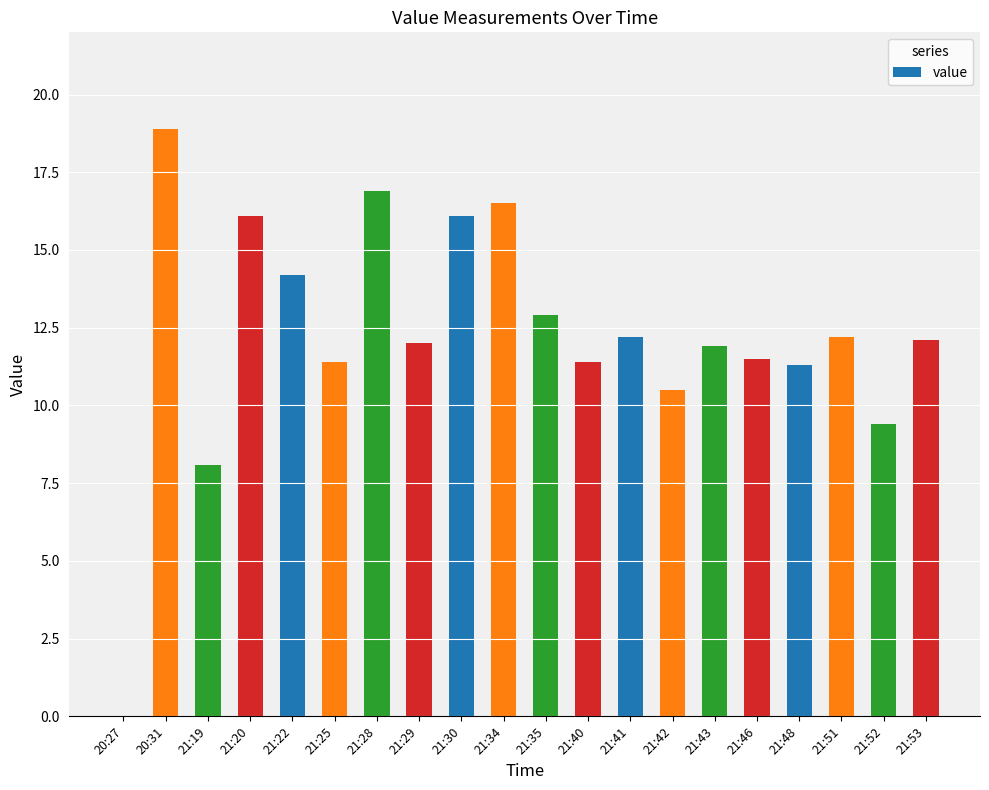

The chart shows a value of 4.7 at 21:34. True or false?

False